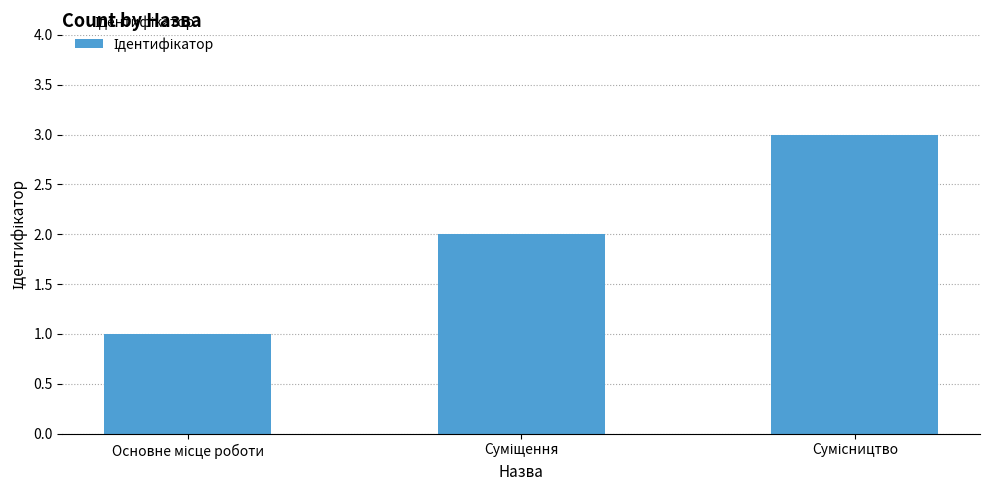

What is the sum of all values?

6